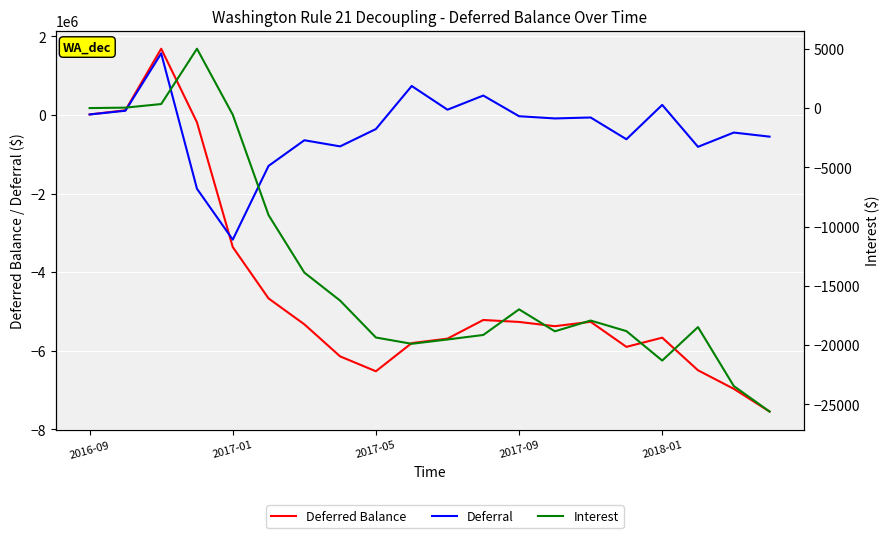

How many values in the Interest series exceed -17921?

9